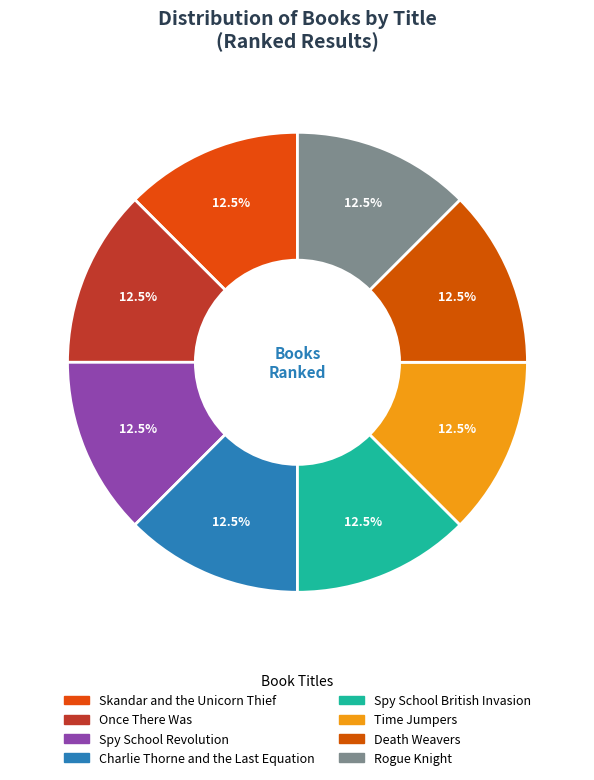

Does Spy School British Invasion represent more than half of the total?

No